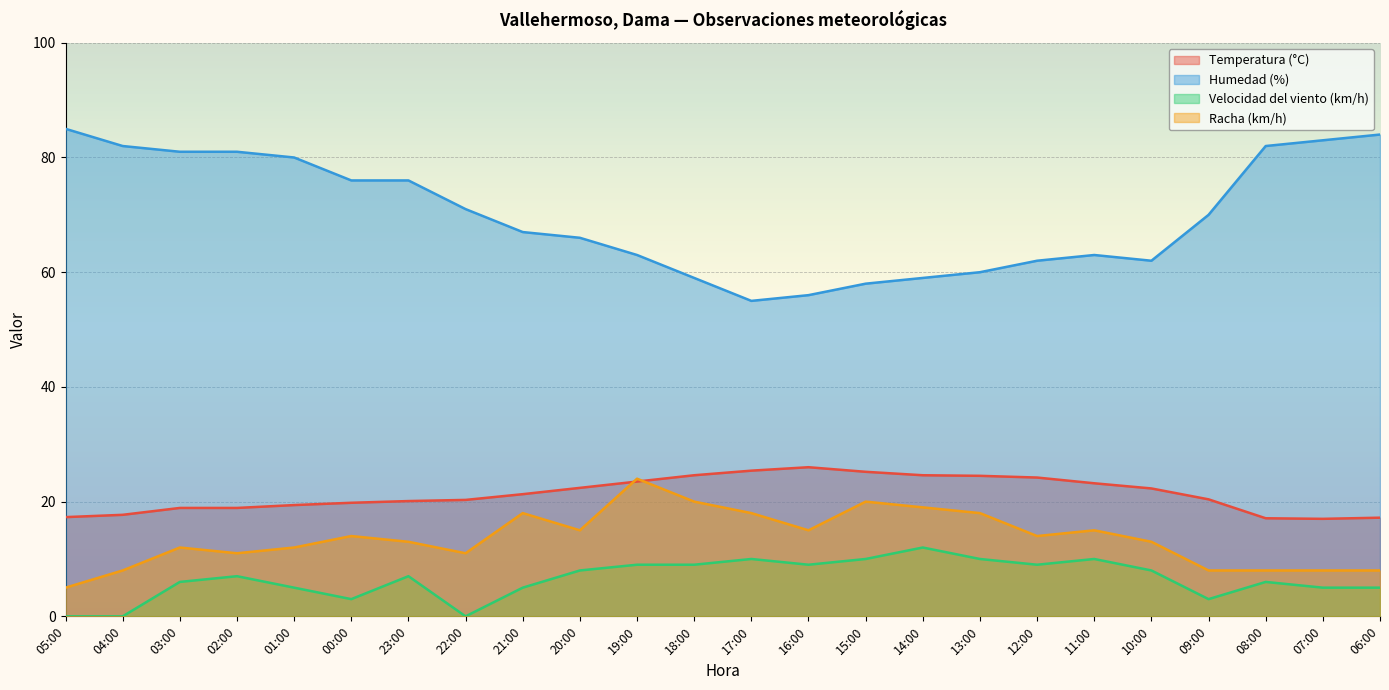

True or false: Temperatura (°C) and Velocidad del viento (km/h) cross at least once.

False